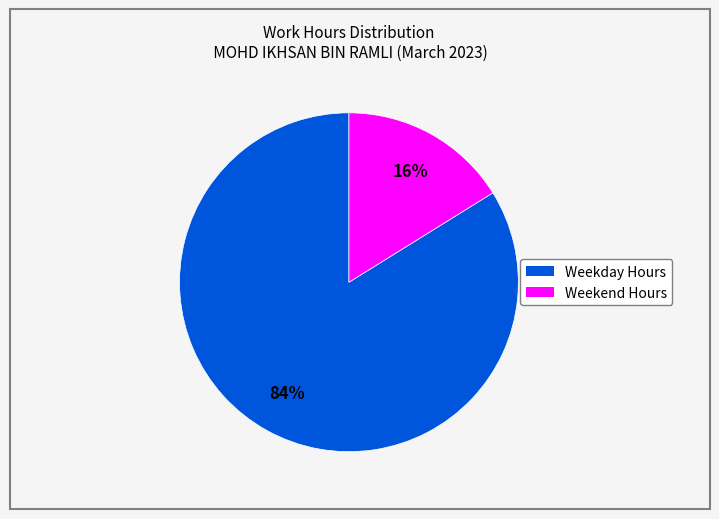

To the nearest percent, what is the average slice percentage?

50%